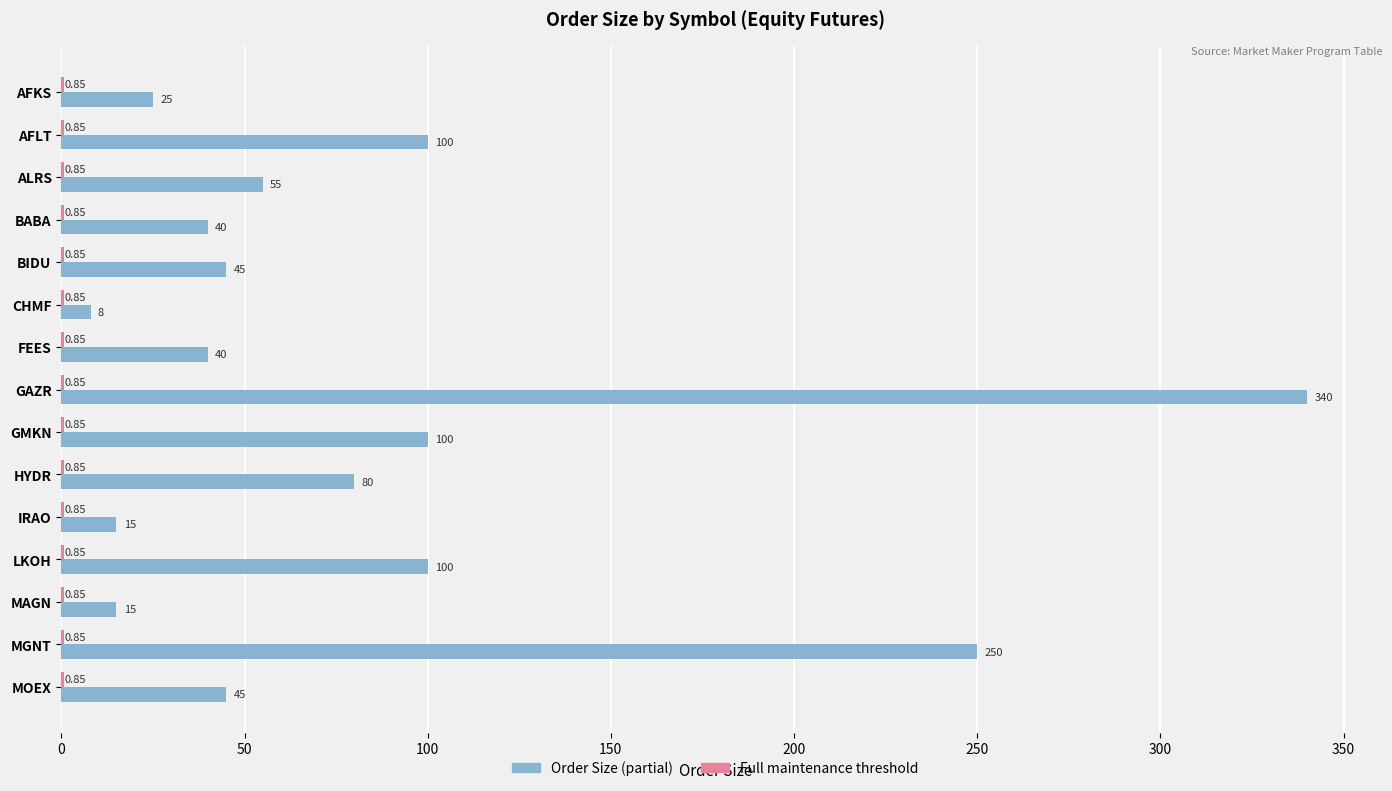

Which label corresponds to the largest value in the chart?

GAZR